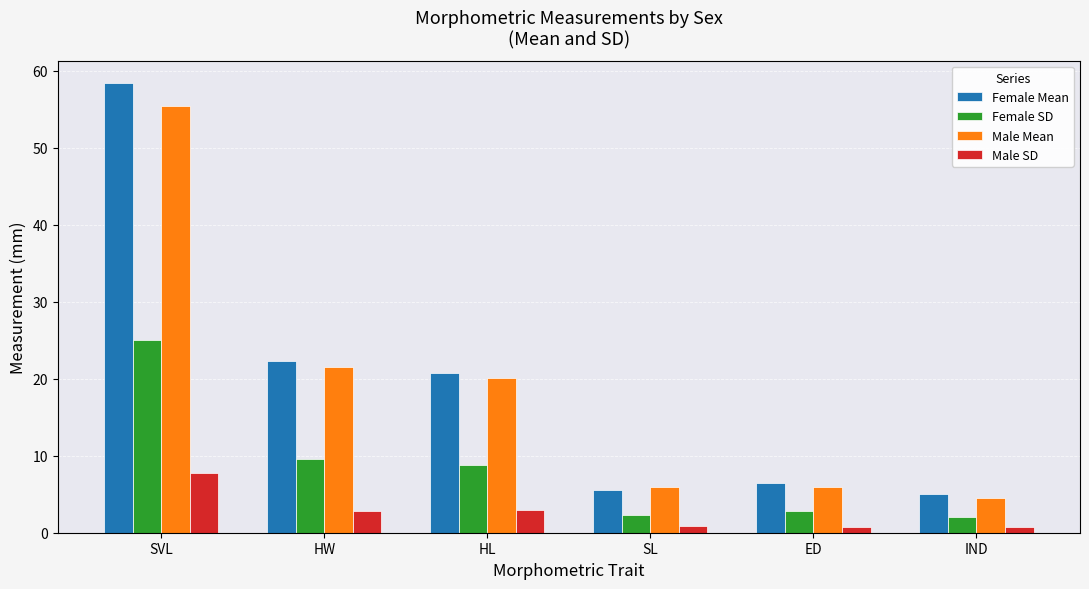

What is the lowest value of the Female SD series?

2.1